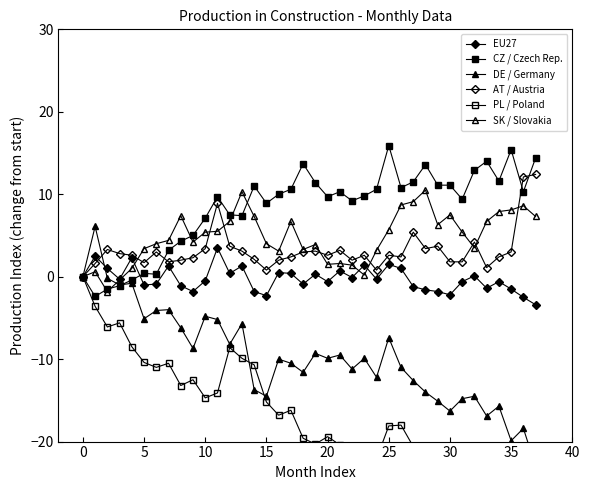

What is the maximum value for SK / Slovakia?

10.5